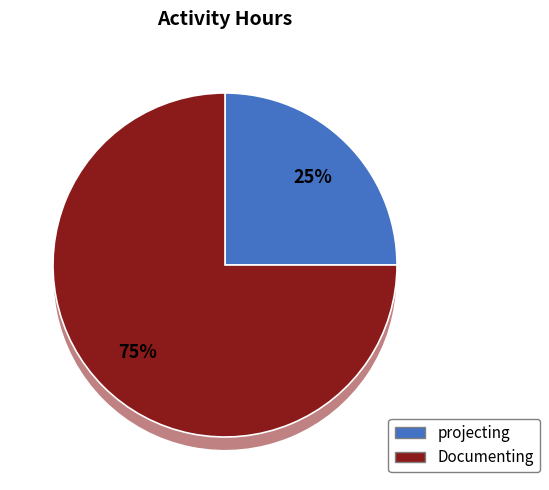

To the nearest percent, what is the difference between the largest and smallest slice percentages?

50%